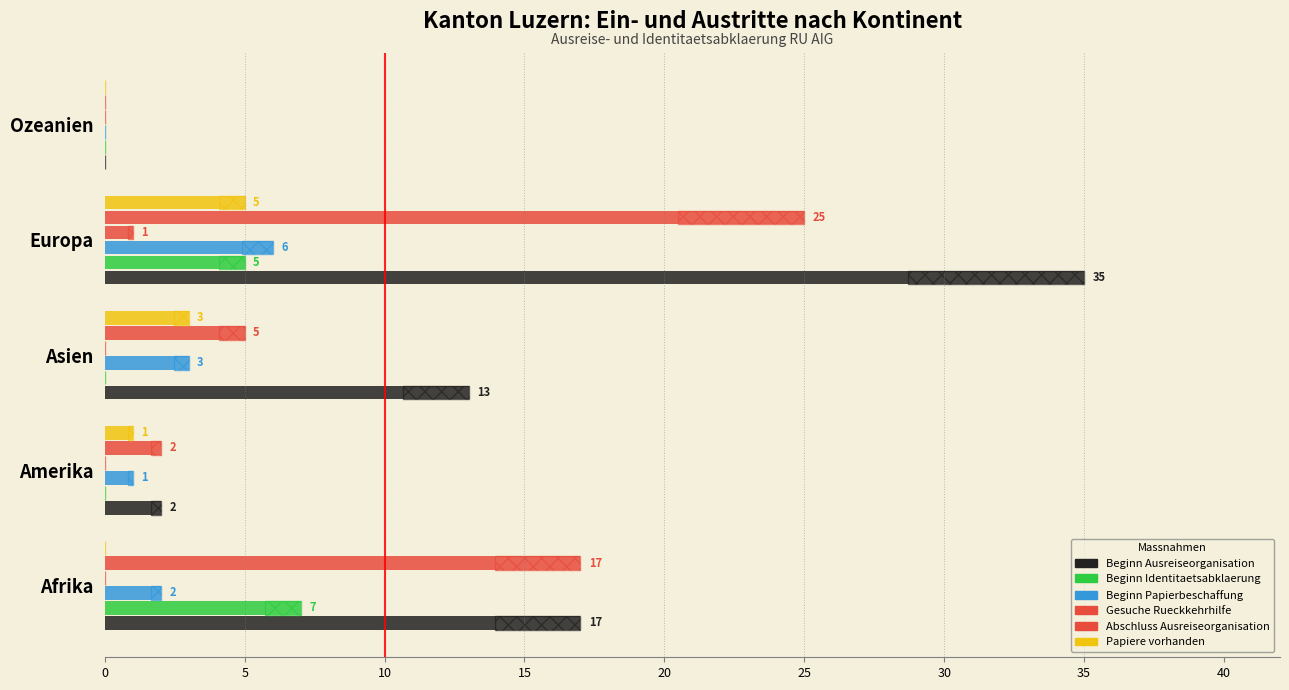

What is the maximum value shown in the chart?

35